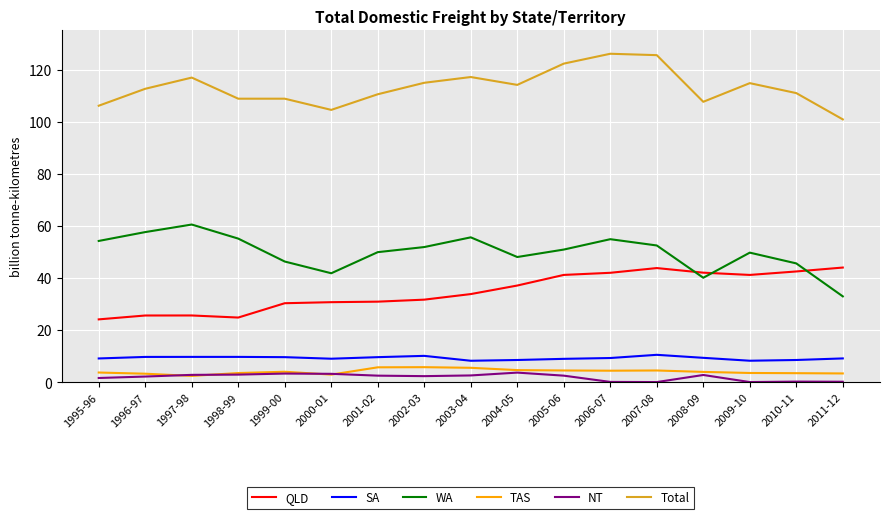

What is the spread (max minus min) of values at 2000-01?

101.6